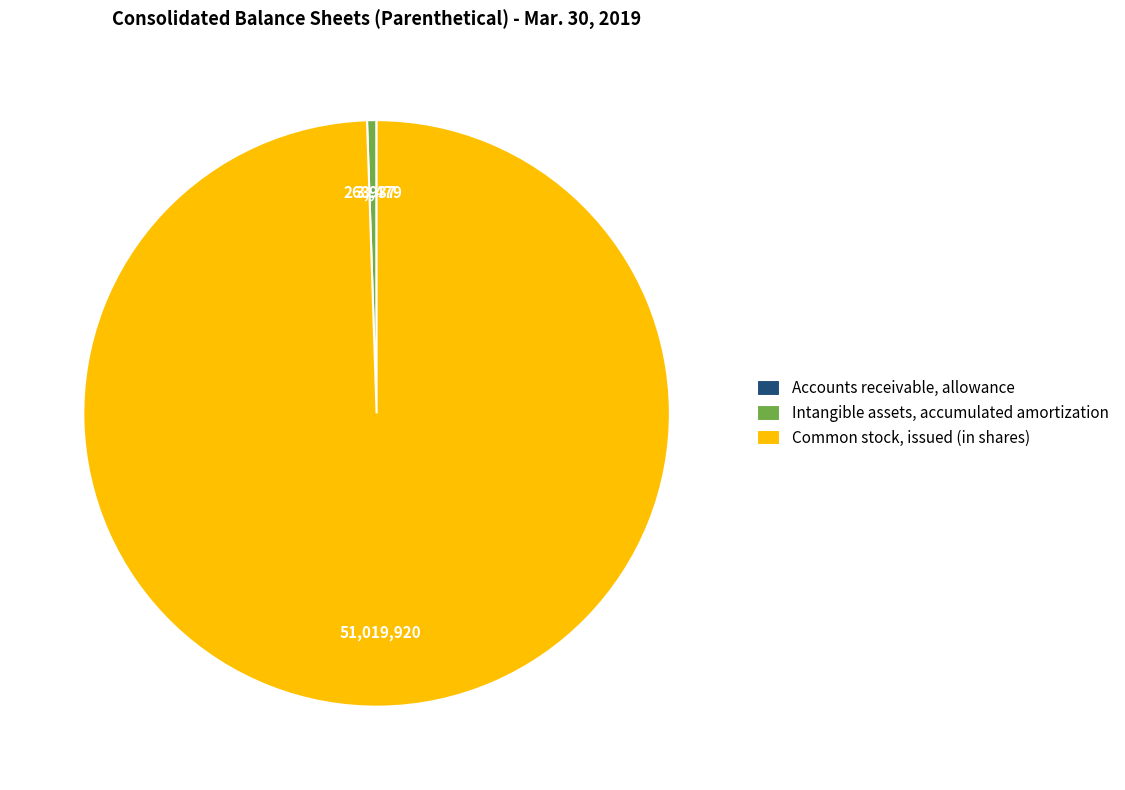

Approximately how many times larger is the value at Common stock, issued (in shares) compared to Intangible assets, accumulated amortization?

193.6